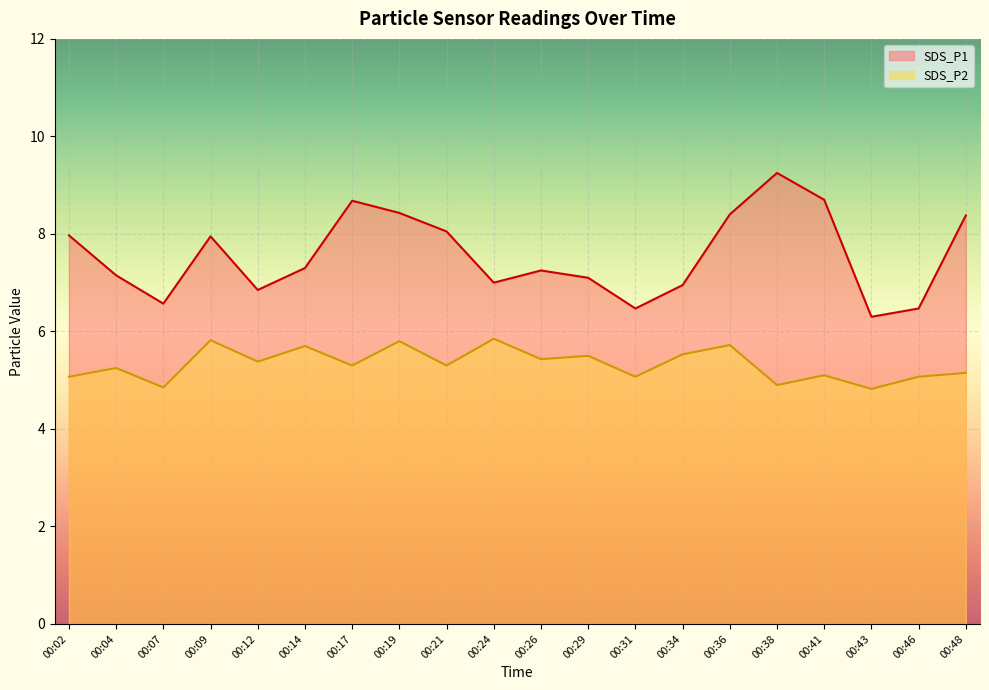

Reading right to left, transcribe all the data shown in this chart.

SDS_P1: 00:48=8.4	00:46=6.5	00:43=6.3	00:41=8.7	00:38=9.2	00:36=8.4	00:34=7.0	00:31=6.5	00:29=7.1	00:26=7.2	00:24=7.0	00:21=8.1	00:19=8.4	00:17=8.7	00:14=7.3	00:12=6.8	00:09=8.0	00:07=6.6	00:04=7.2	00:02=8.0
SDS_P2: 00:48=5.2	00:46=5.1	00:43=4.8	00:41=5.1	00:38=4.9	00:36=5.7	00:34=5.5	00:31=5.1	00:29=5.5	00:26=5.4	00:24=5.8	00:21=5.3	00:19=5.8	00:17=5.3	00:14=5.7	00:12=5.4	00:09=5.8	00:07=4.8	00:04=5.2	00:02=5.1